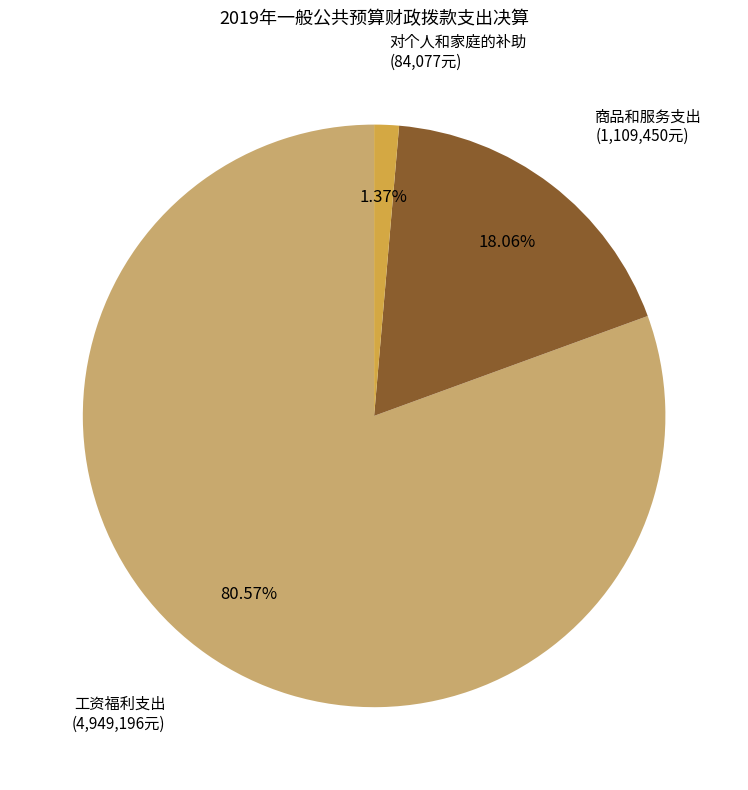

To the nearest percent, what is the average slice percentage?

33%